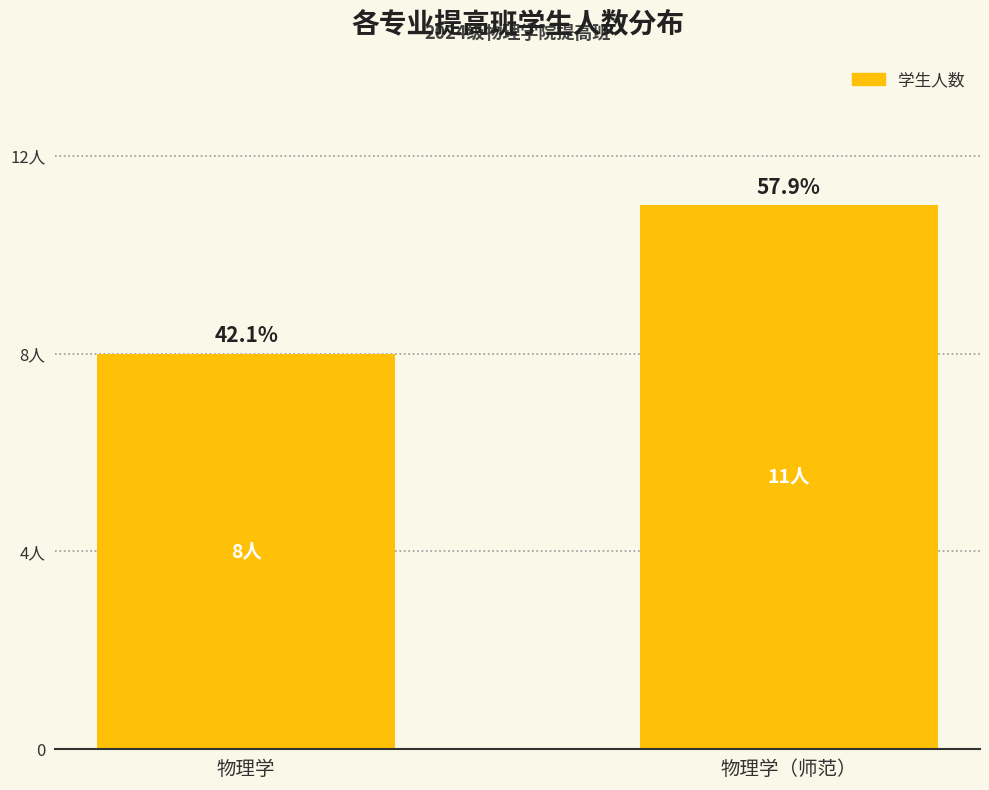

Are the bars horizontal?

No